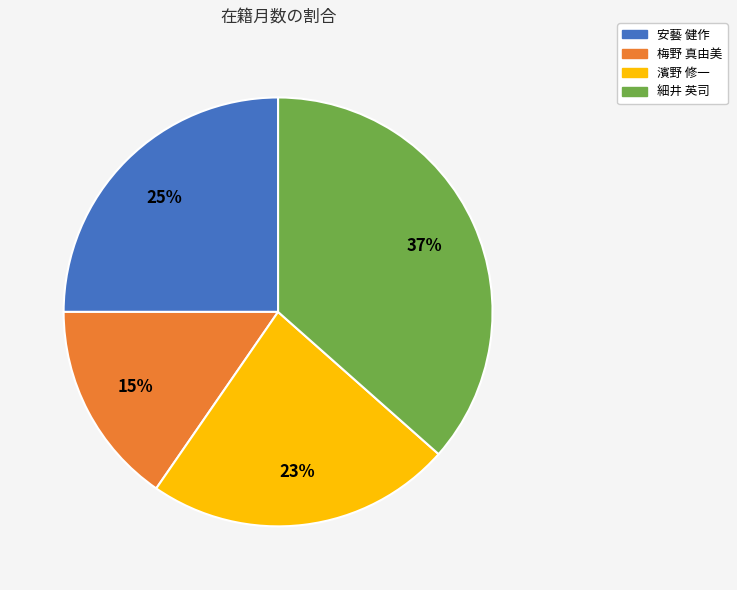

Which has a higher value, 安藝 健作 or 細井 英司?

細井 英司